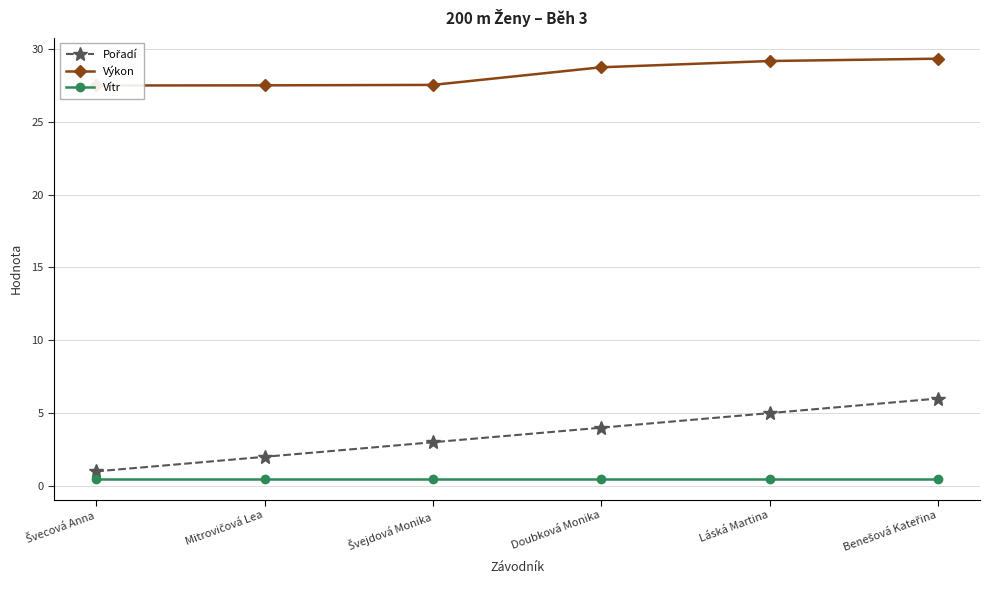

Which series changed the most between Mitrovičová Lea and Láská Martina?

Pořadí